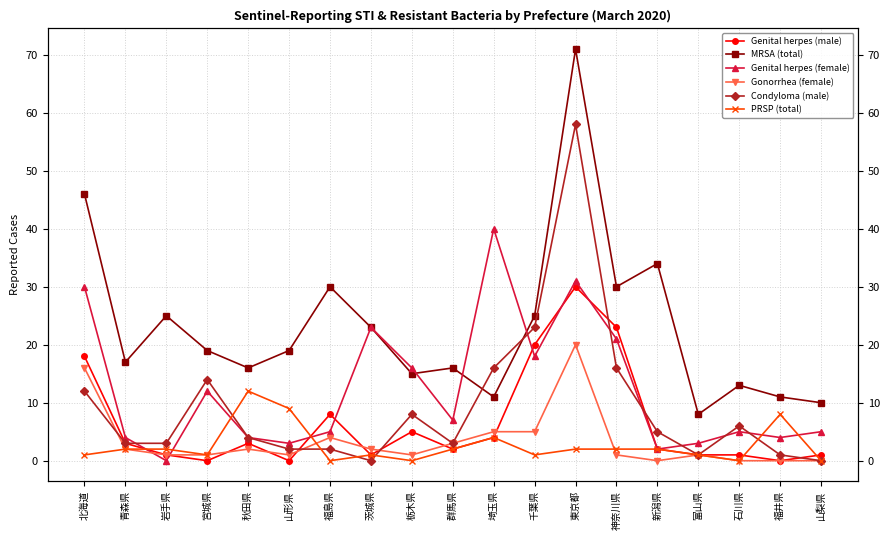

What is the value of the Condyloma (male) point at the 1st from the left?

12